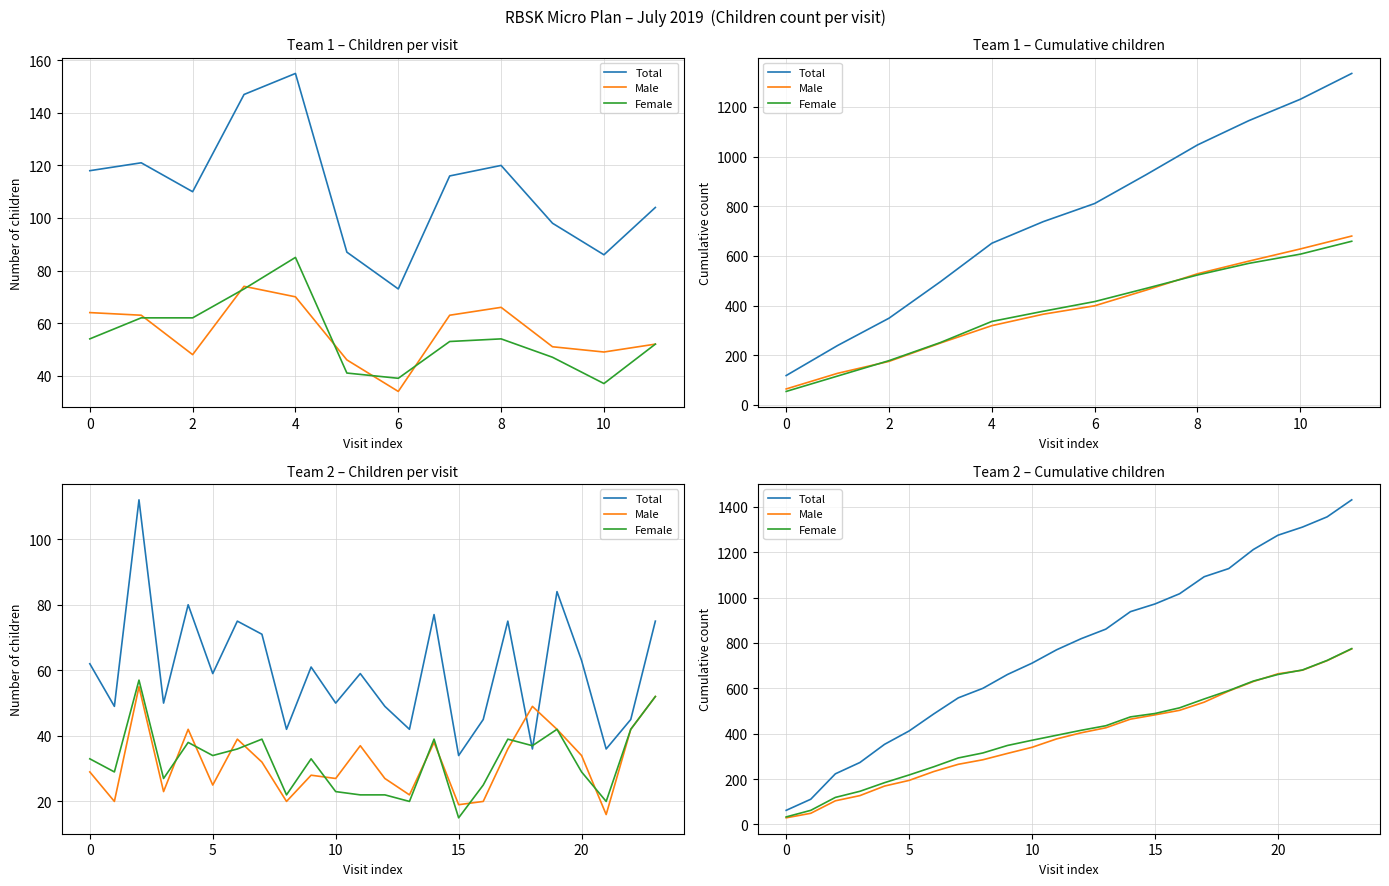

Is the value of Female at 12 greater than the value of Male at 8?

Yes